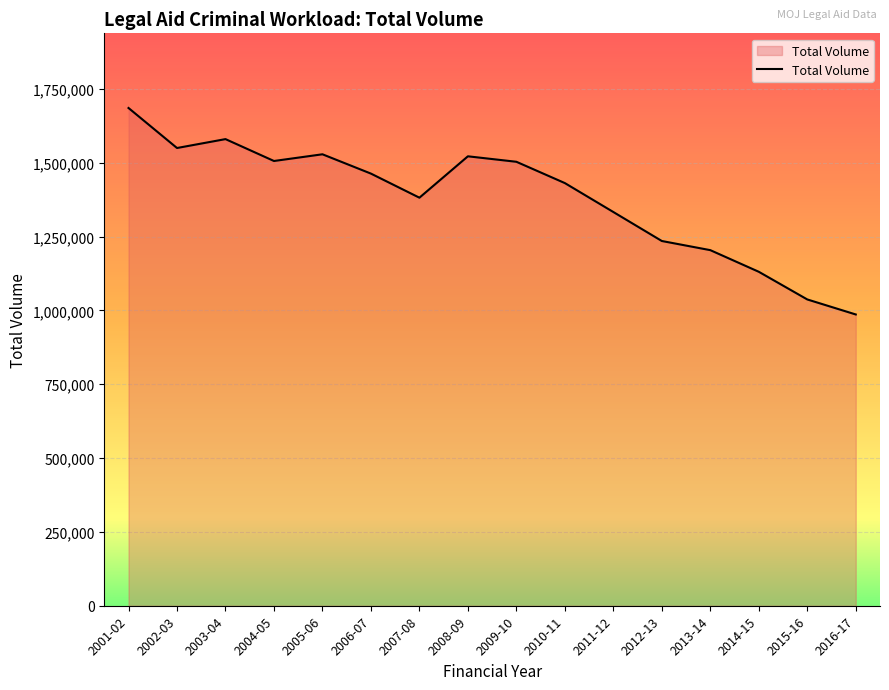

At which label does the data first exceed 1462987?

2001-02